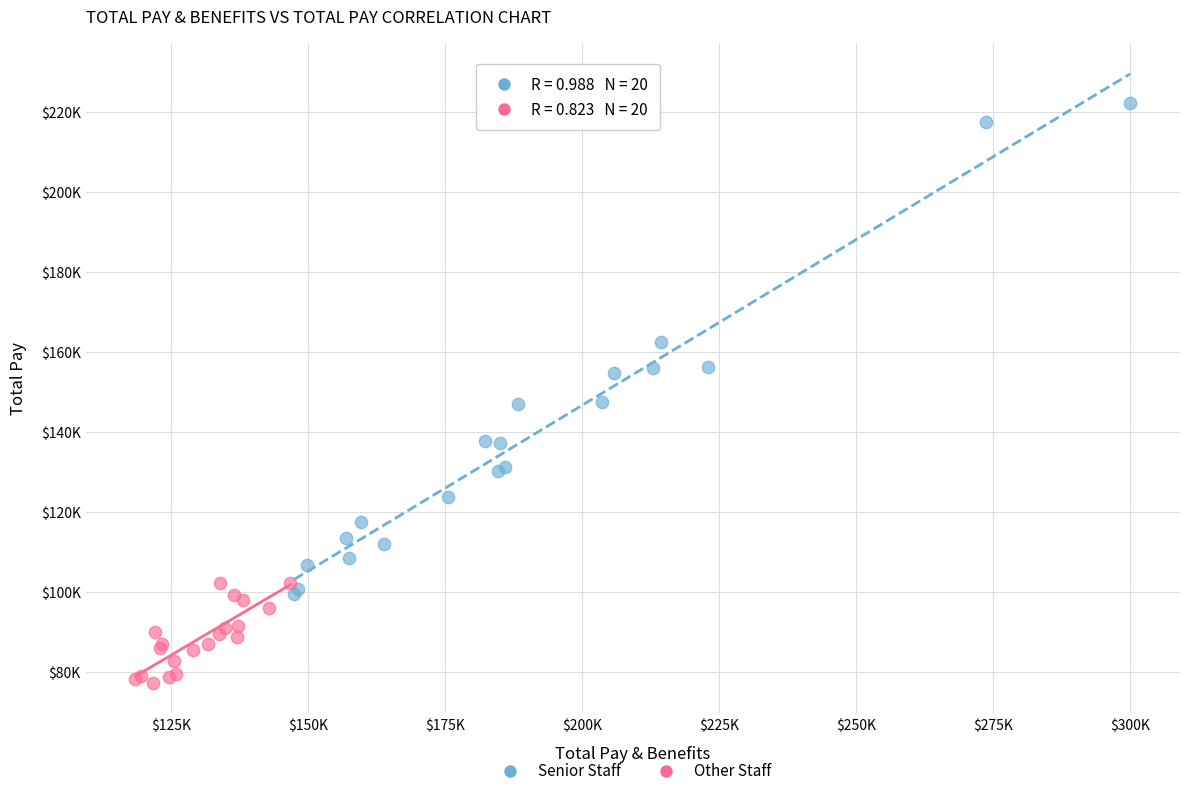

What are all the series names shown in the legend?

Senior Staff, Other Staff